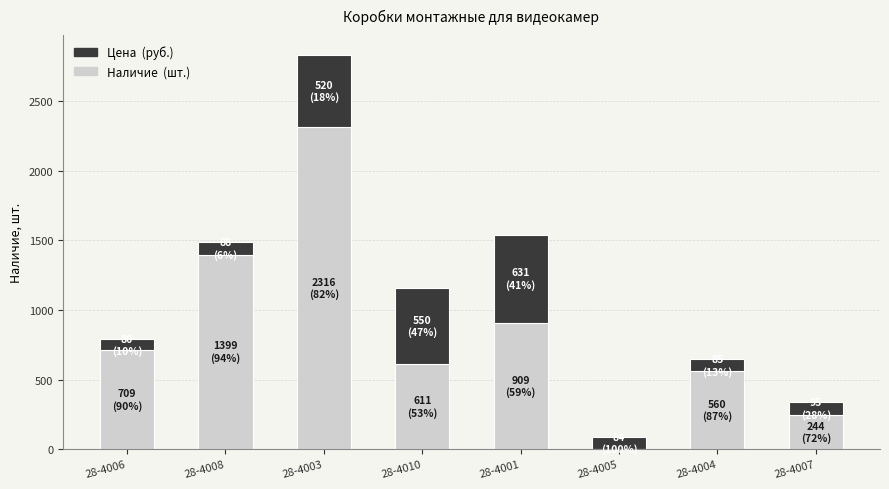

What is the total value across all series at 28-4010?

1161.0